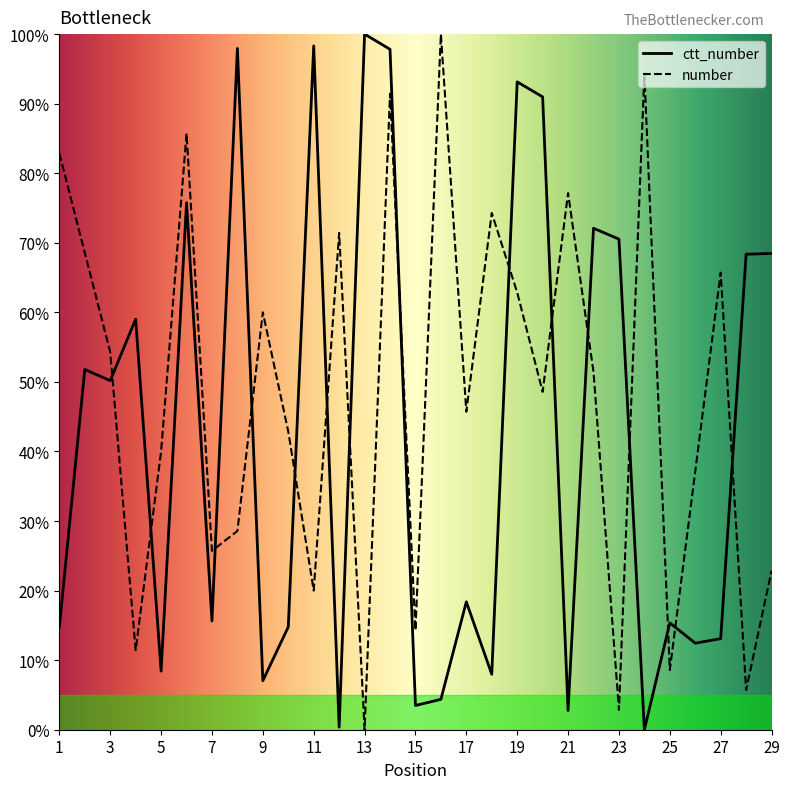

How many times do ctt_number and number cross each other?

15